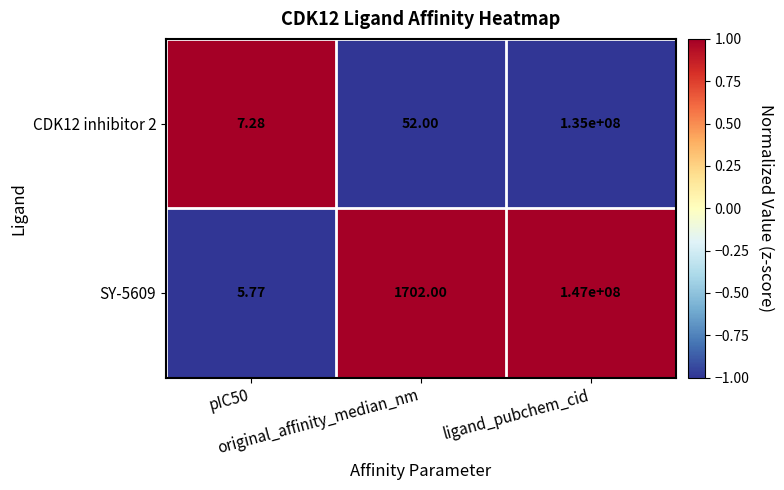

Which series has the largest total across all categories?

SY-5609